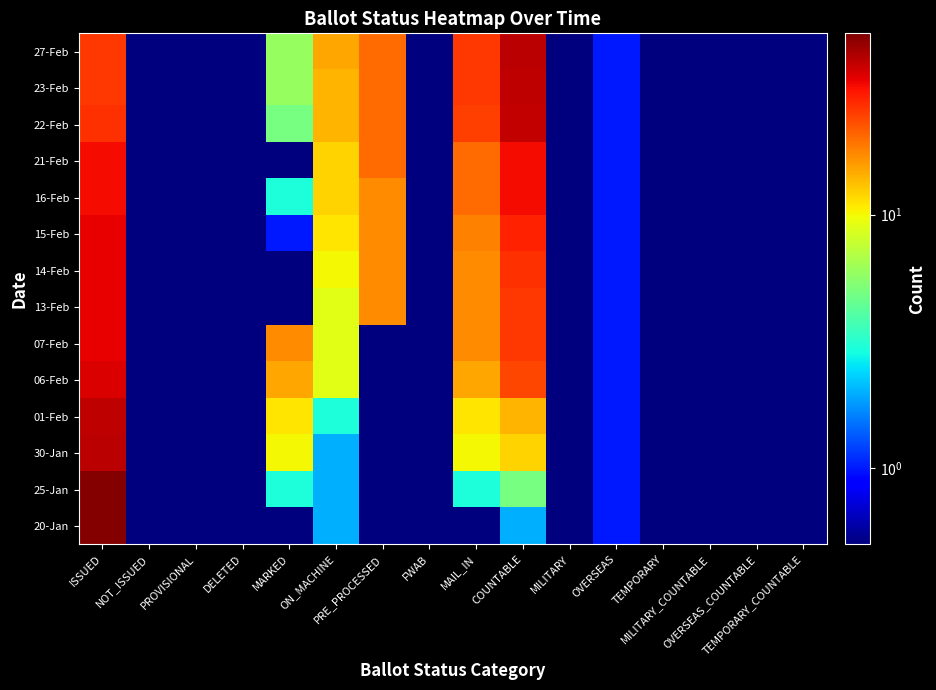

List the series in order of their peak value, lowest first.

16-Feb, 21-Feb, 07-Feb, 13-Feb, 14-Feb, 15-Feb, 06-Feb, 22-Feb, 01-Feb, 23-Feb, 30-Jan, 27-Feb, 20-Jan, 25-Jan